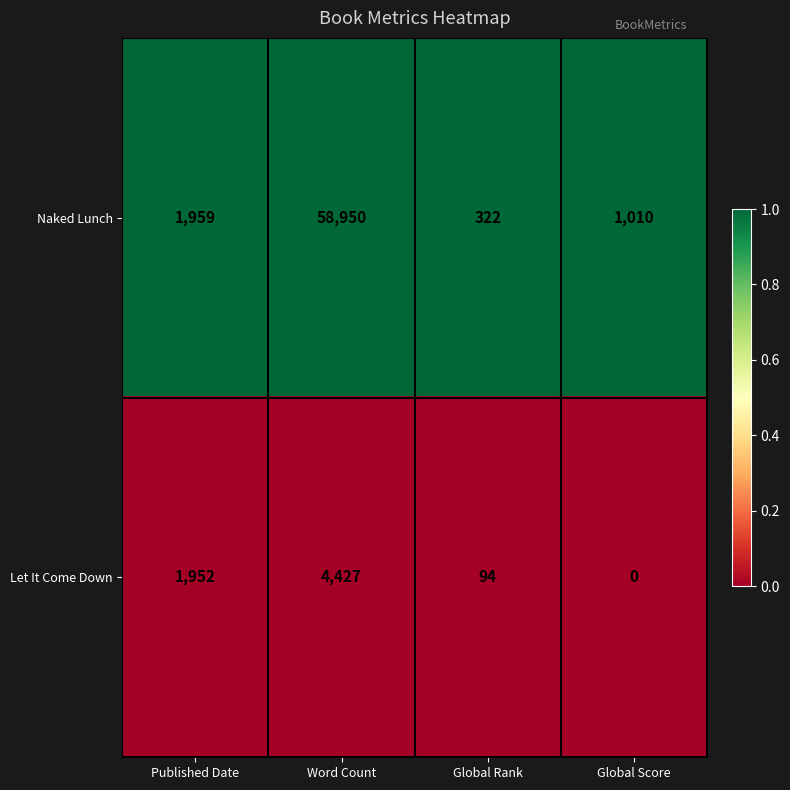

Is it true that Naked Lunch equals 322 at Global Rank?

True